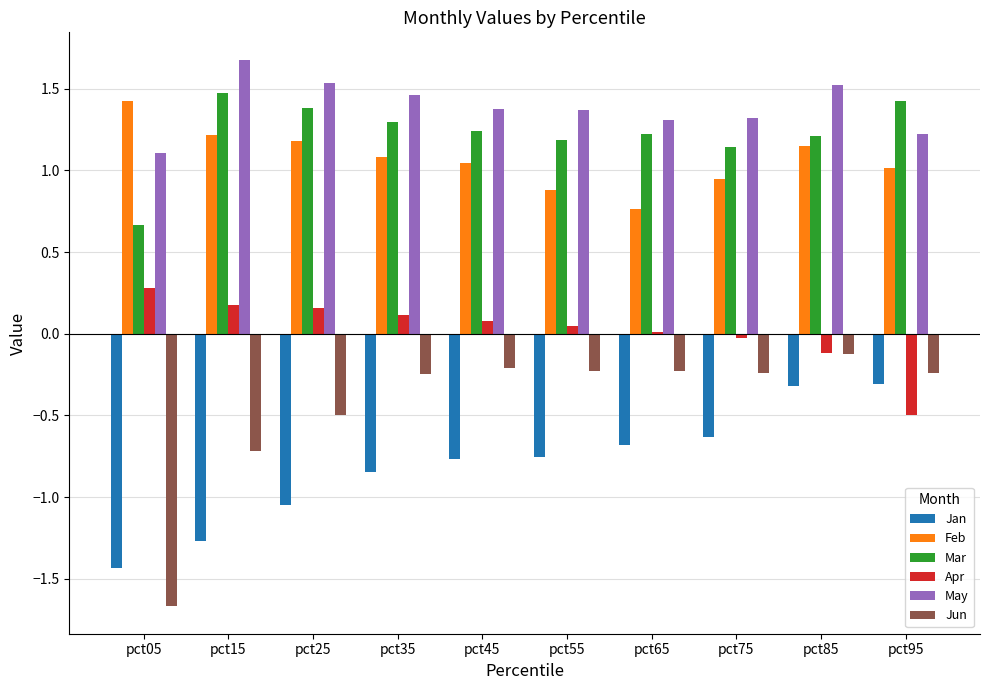

True or false: May has a value of 1.9 at pct55.

False